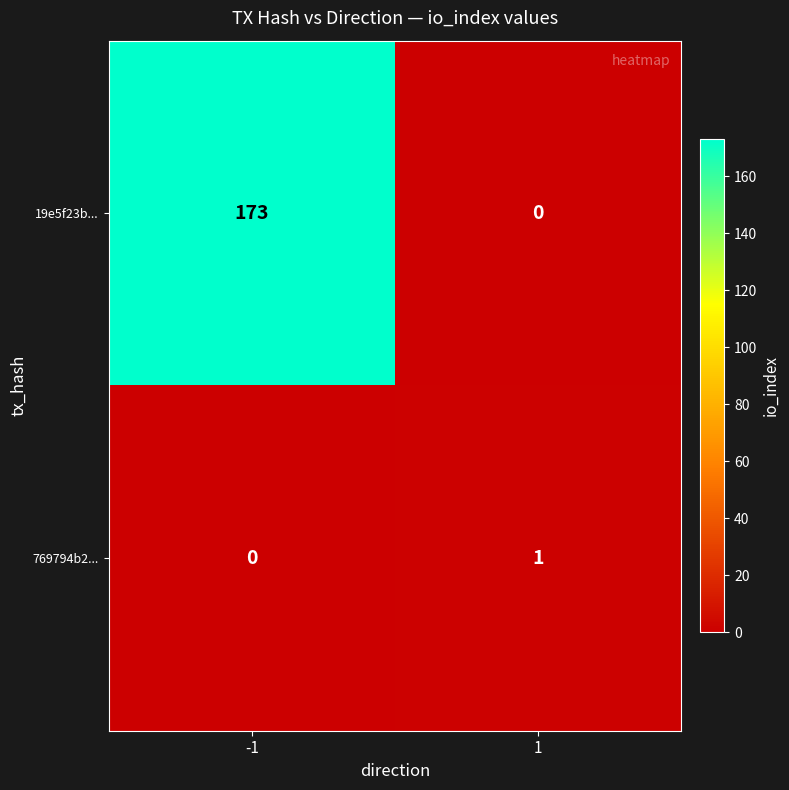

Which series changed the most between -1 and 1?

19e5f23b...